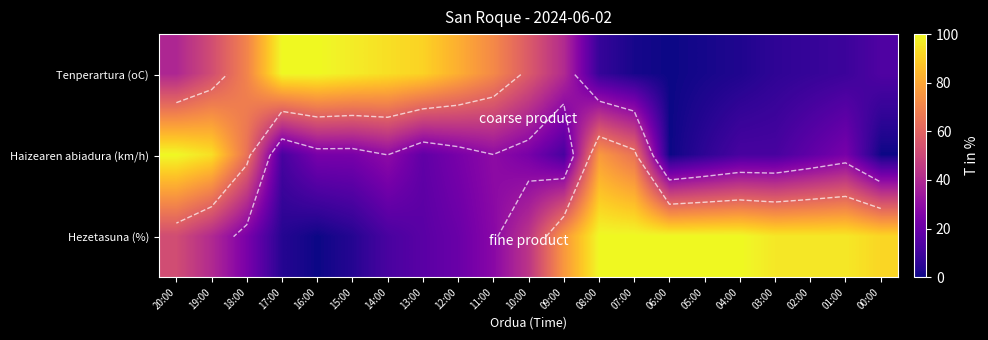

List the series in order of their overall mean, lowest first.

Haizearen abiadura (km/h), Tenperartura (oC), Hezetasuna (%)